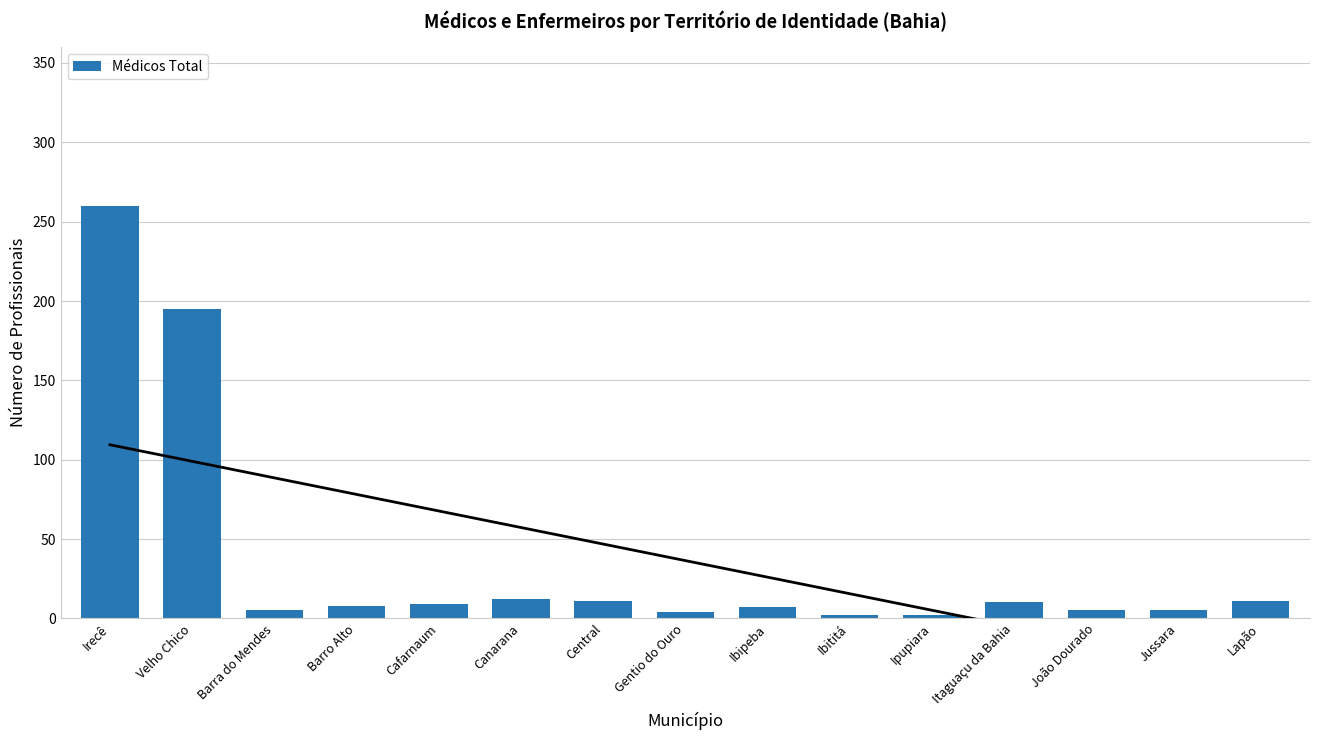

What is the change in value from Gentio do Ouro to Lapão?

+7